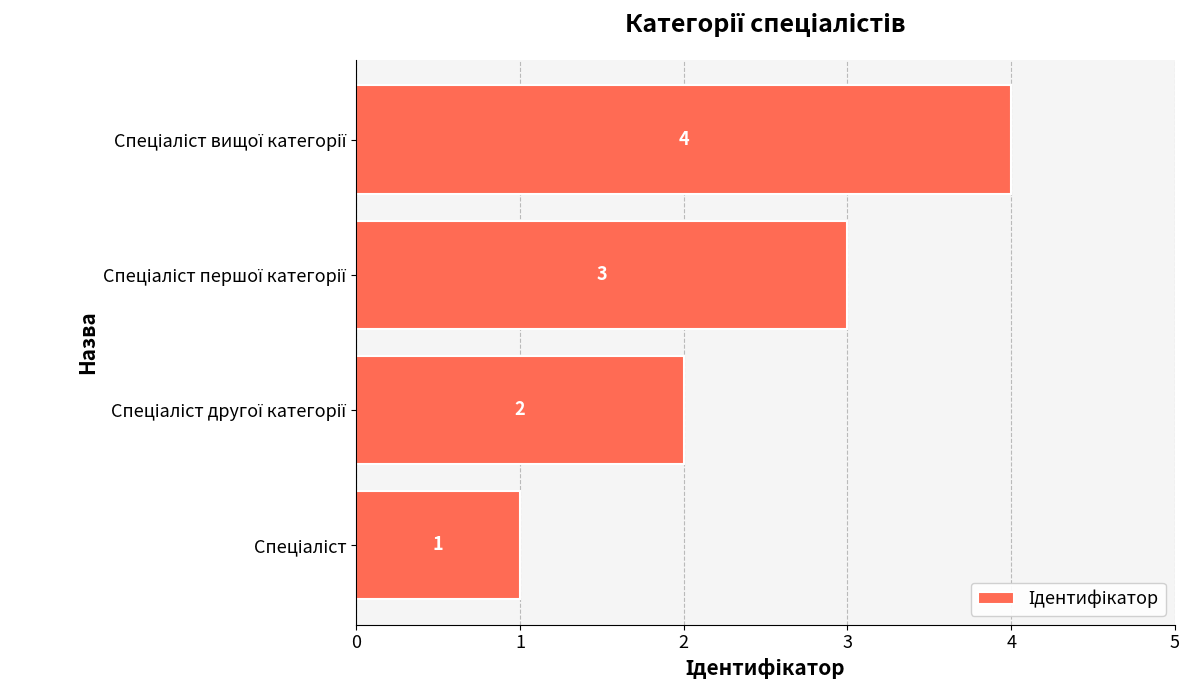

Are the bars grouped side by side (vs. stacked)?

No